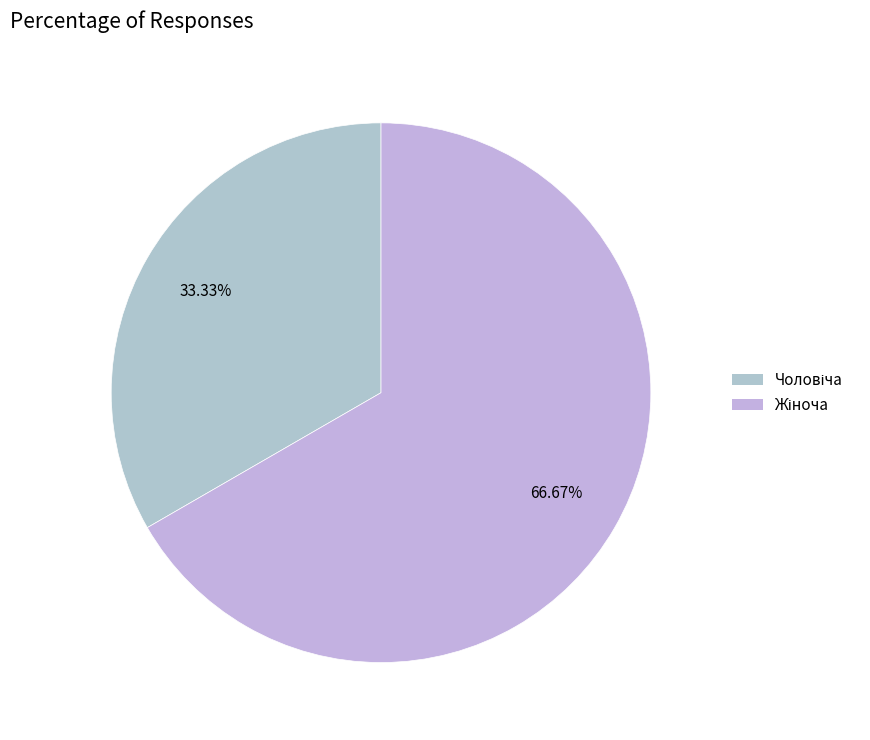

What percentage is the Жіноча slice, to the nearest percent?

67%